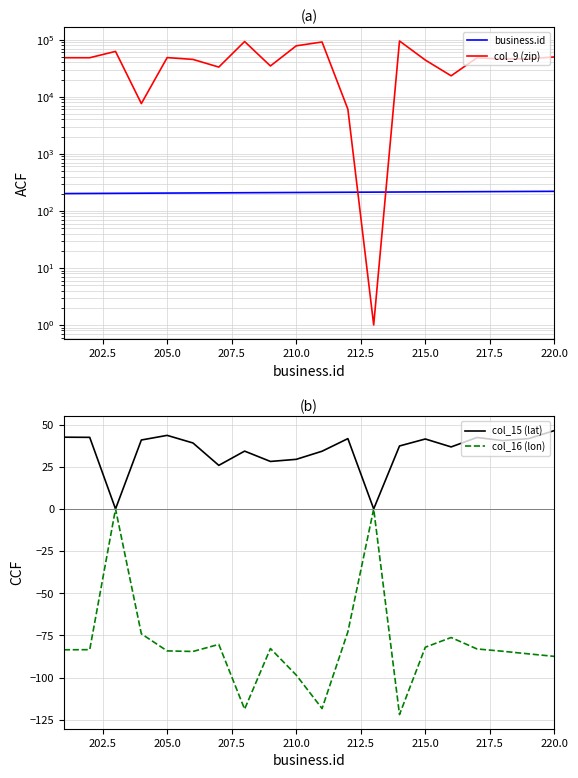

Count the number of data series in this chart.

4